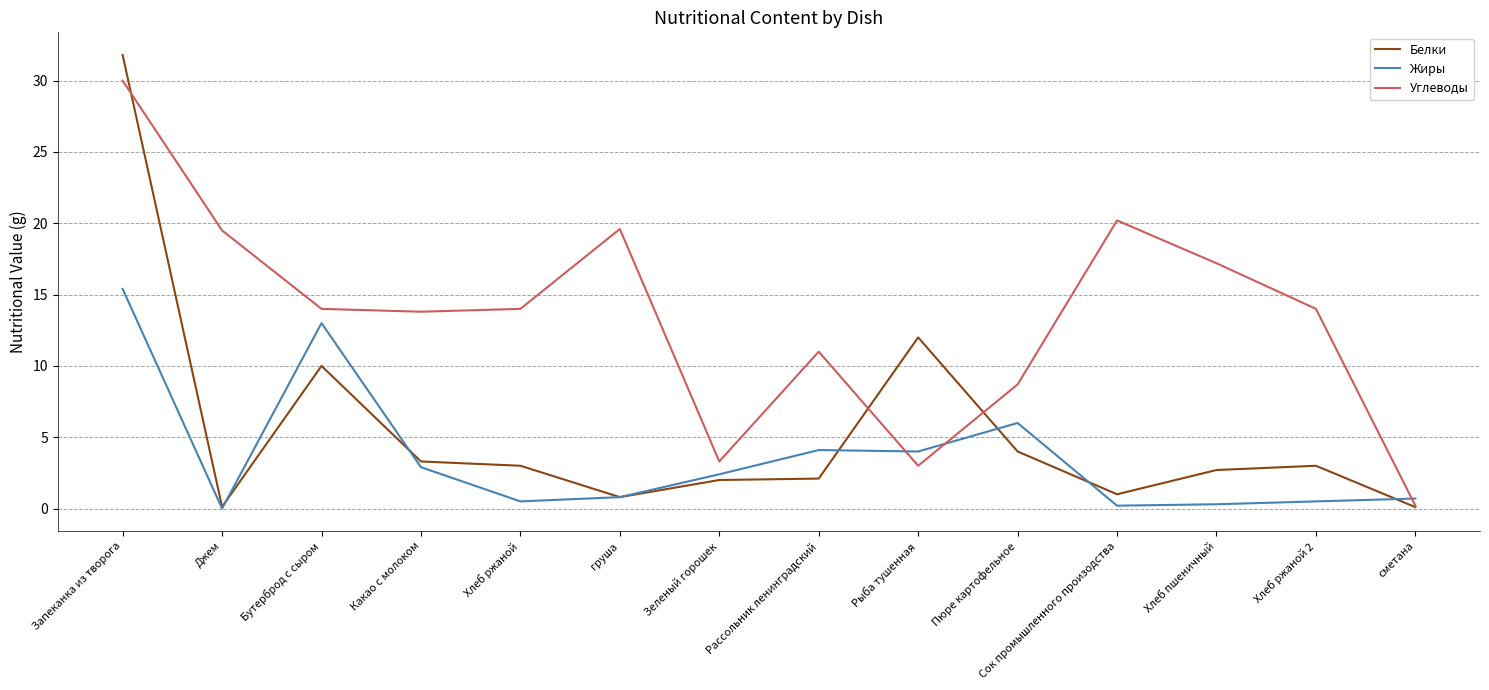

The value of Белки at Хлеб ржаной 2 is 3.0. True or false?

True